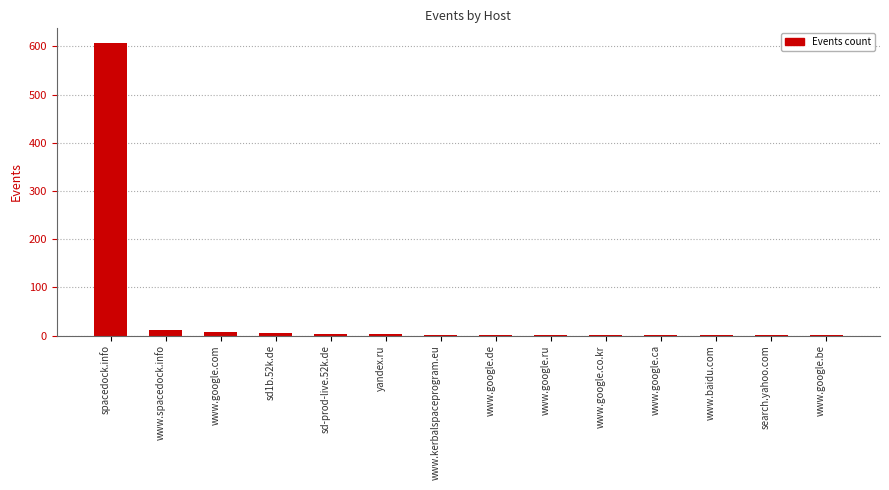

The chart shows a value of 4 at sd-prod-live.52k.de. True or false?

True